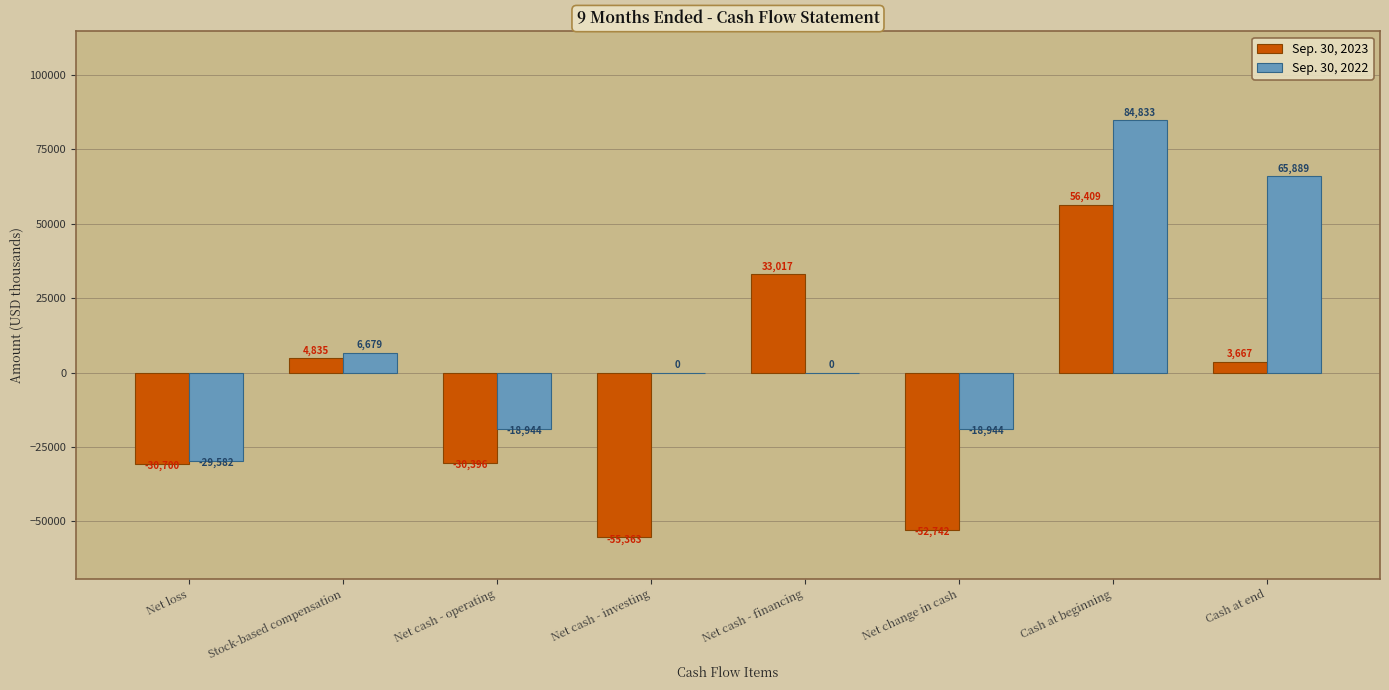

At which category is the sum across all series the highest?

Cash at beginning